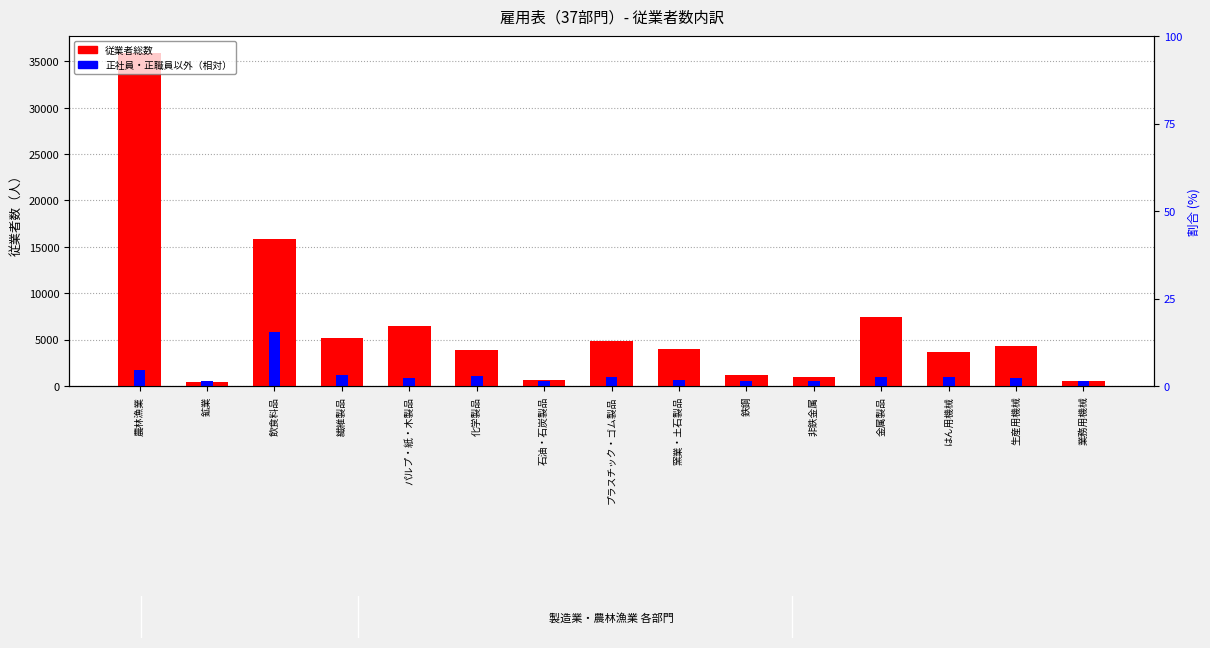

List the labels in order of 正社員・正職員以外（相対） value, smallest first.

鉱業, 石油・石炭製品, 業務用機械, 鉄鋼, 非鉄金属, 窯業・土石製品, 生産用機械, パルプ・紙・木製品, プラスチック・ゴム製品, はん用機械, 金属製品, 化学製品, 繊維製品, 農林漁業, 飲食料品